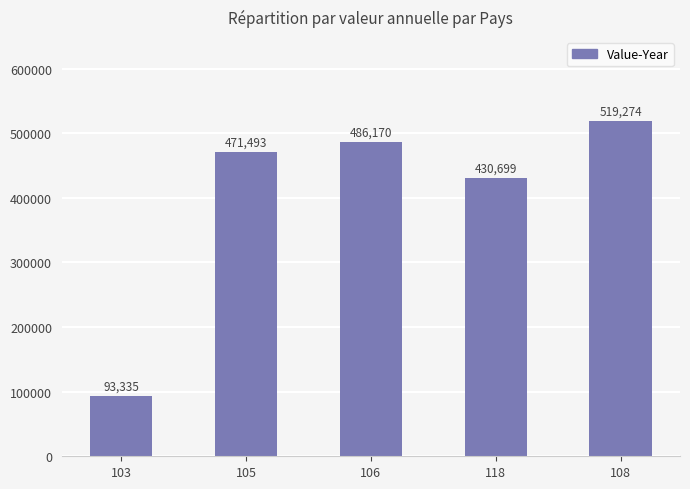

What is the difference between the values at 106 and 118?

55471